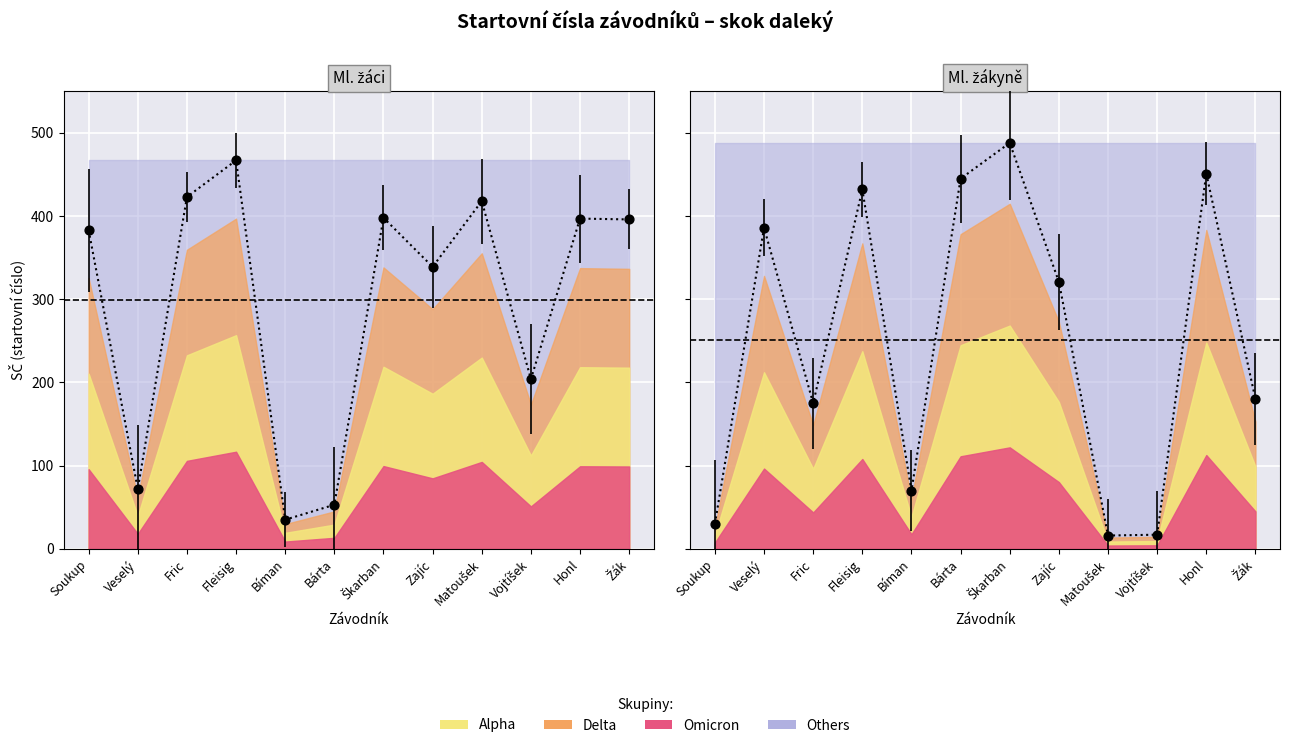

Is the value of Ml. žáci at Bíman greater than the value of Ml. žákyně at Vojtíšek?

Yes